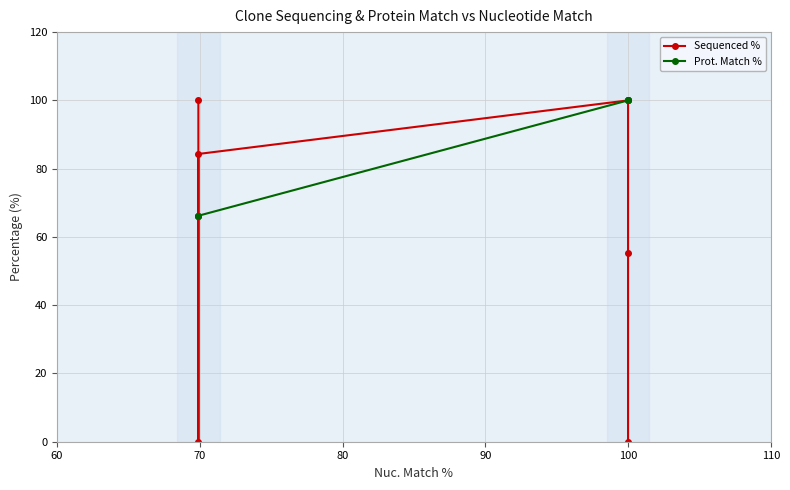

What is the average value of the Prot. Match % series?

83.1